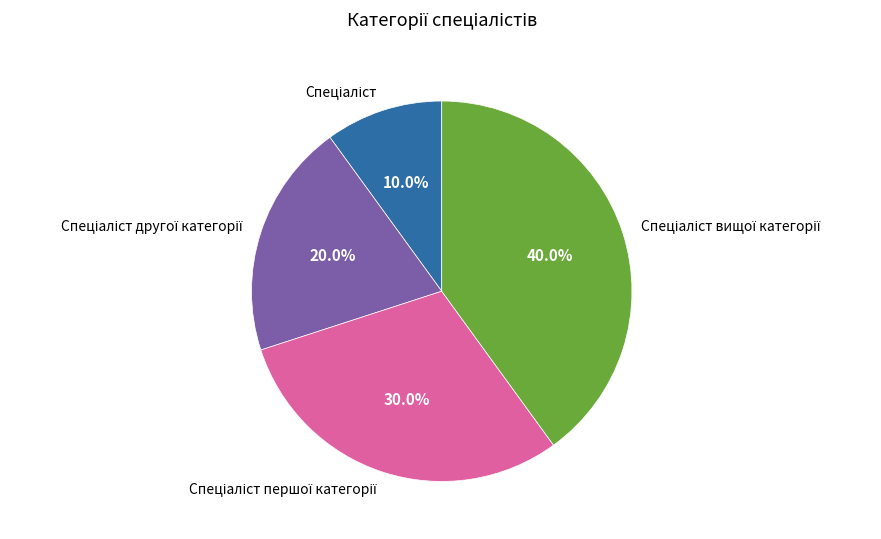

Does any single category account for the majority?

No